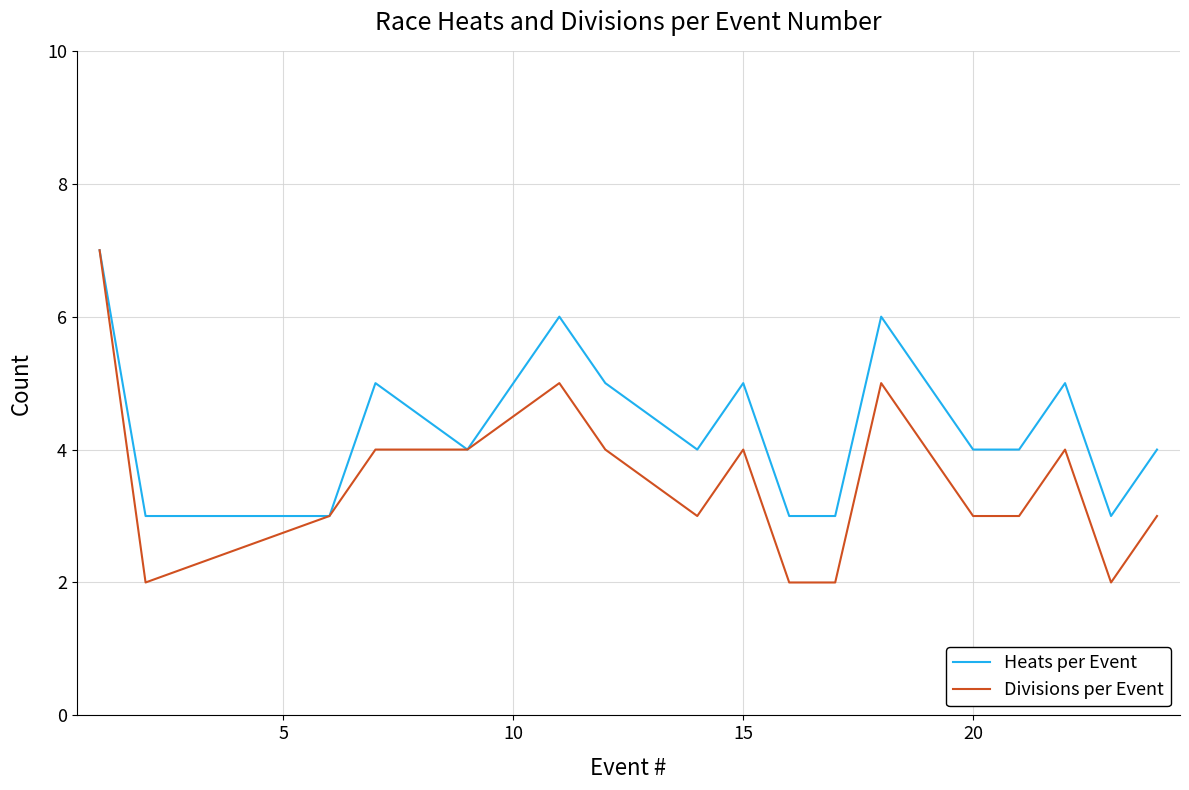

Which series has the largest total across all categories?

Heats per Event